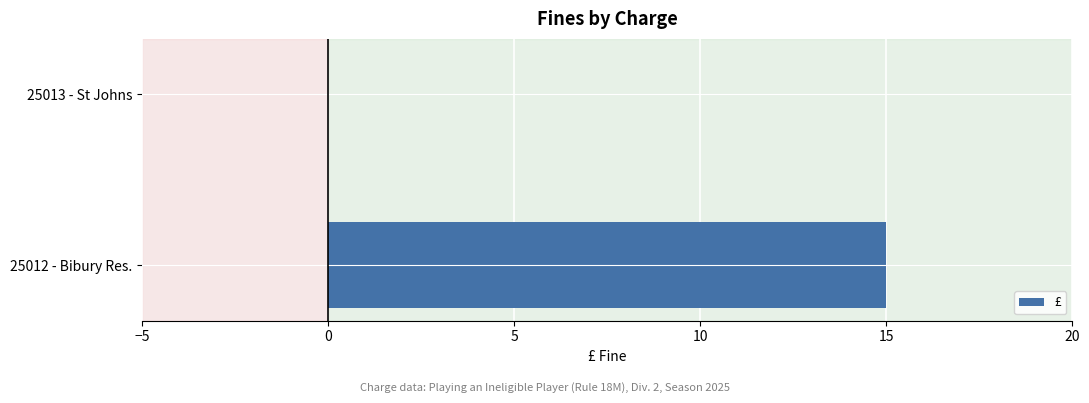

How many values are above zero?

1